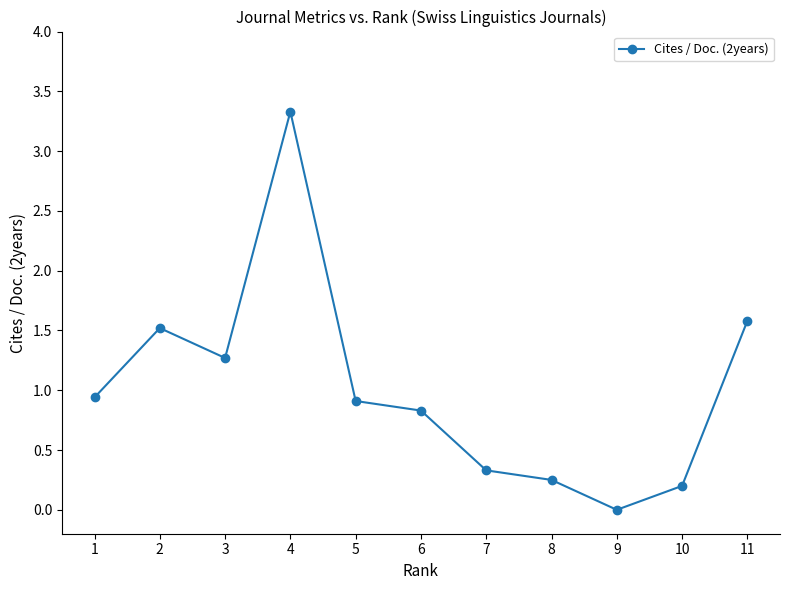

The value at 3 is 1.3. True or false?

True